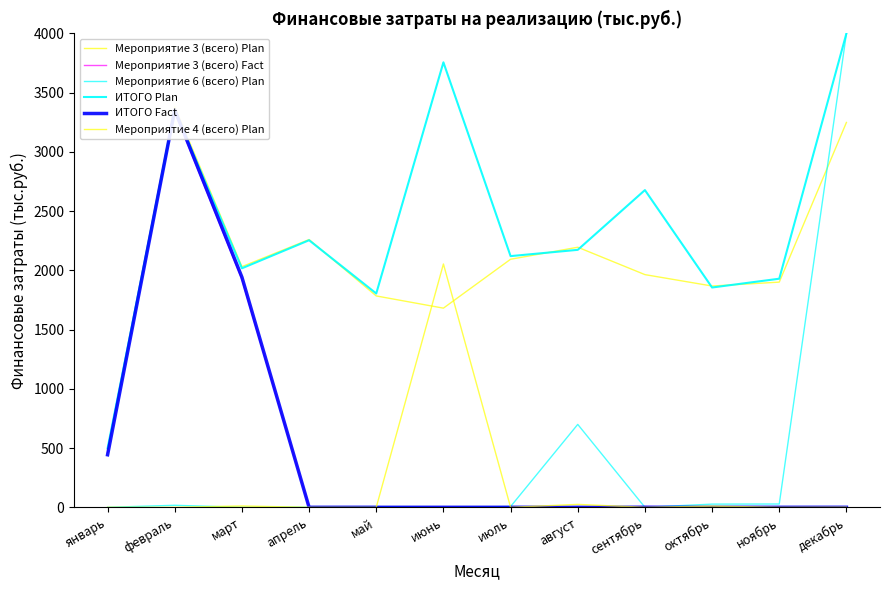

Which category has the lowest value in the ИТОГО Plan series?

январь